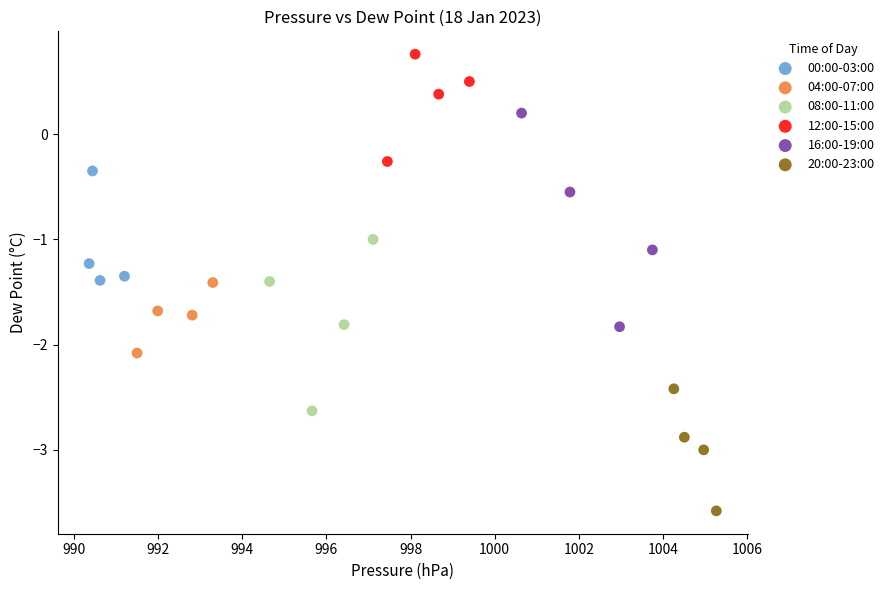

Which series has the widest spread of Y values?

16:00-19:00